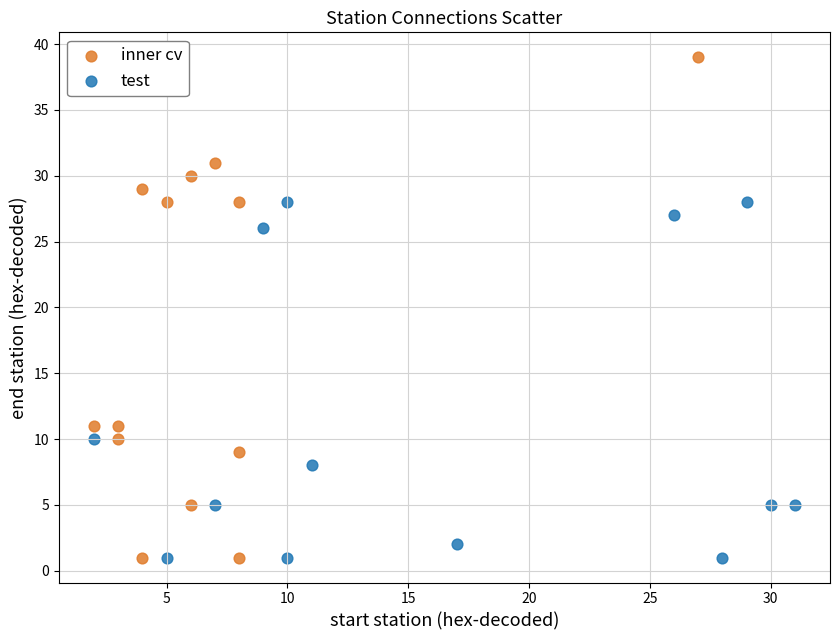

Which series reaches the maximum Y coordinate?

inner cv